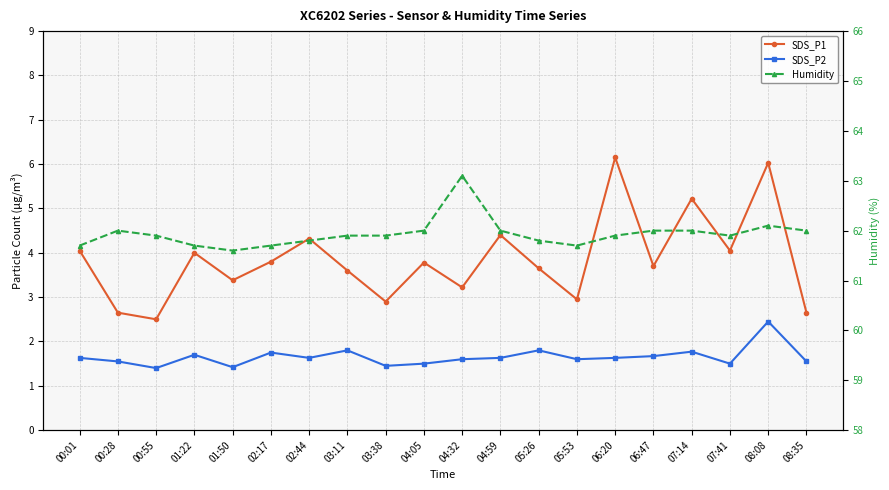

What is the label of the 9th point from the right?

04:59